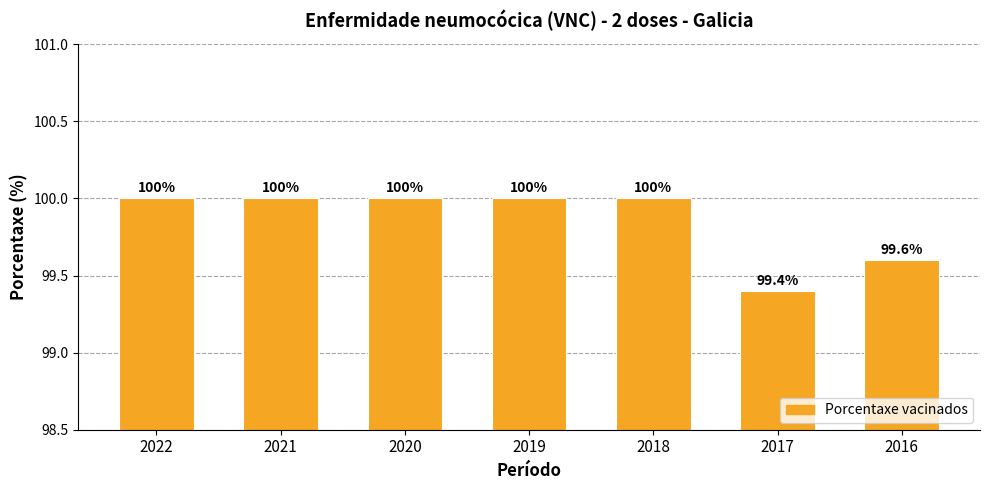

Reading left to right, extract all data points from this chart.

2022=100.0	2021=100.0	2020=100.0	2019=100.0	2018=100.0	2017=99.4	2016=99.6